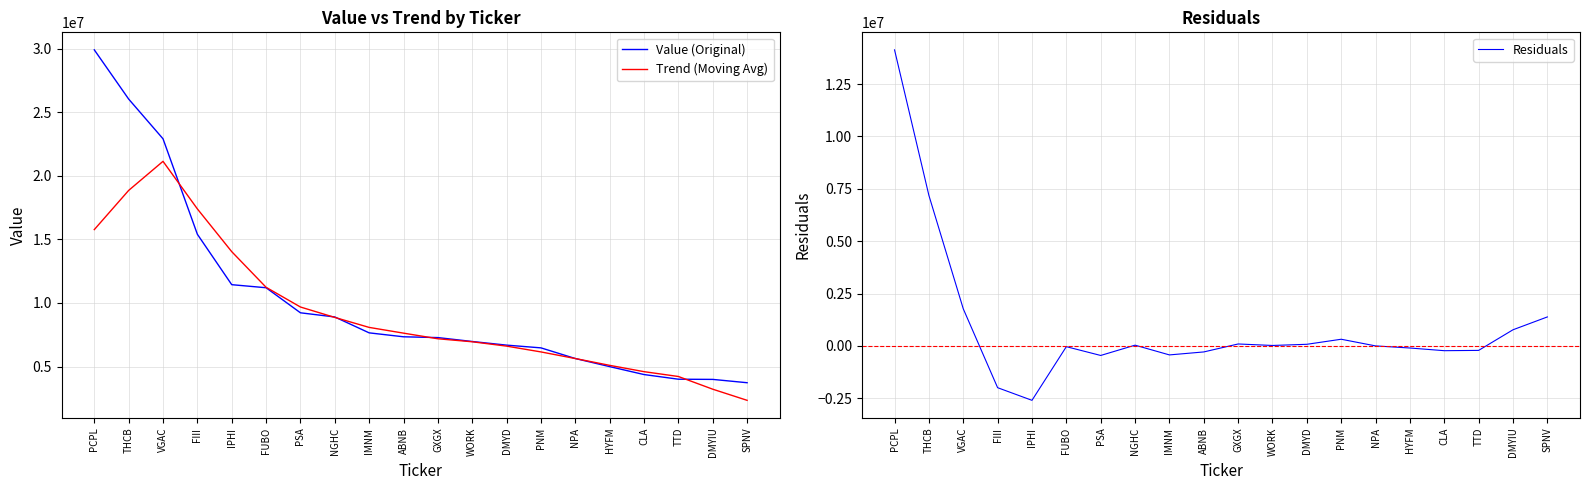

What are all the series names shown in the legend?

Value (Original), Trend (Moving Avg), Residuals